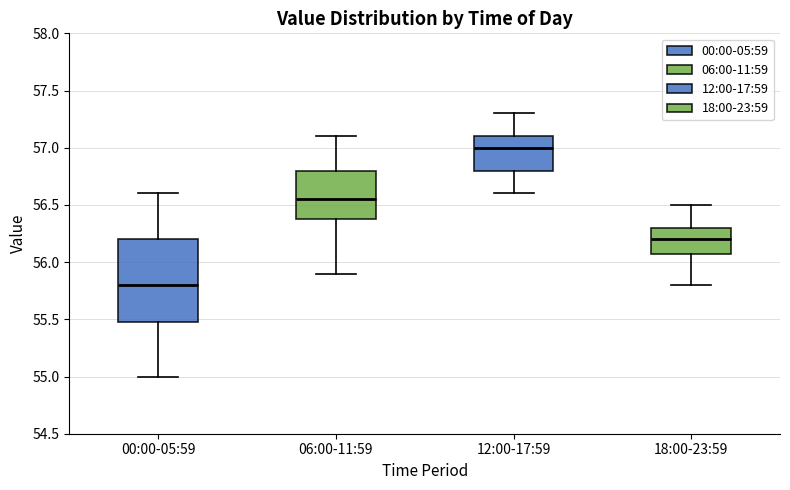

Which box has the lowest median line?

00:00-05:59